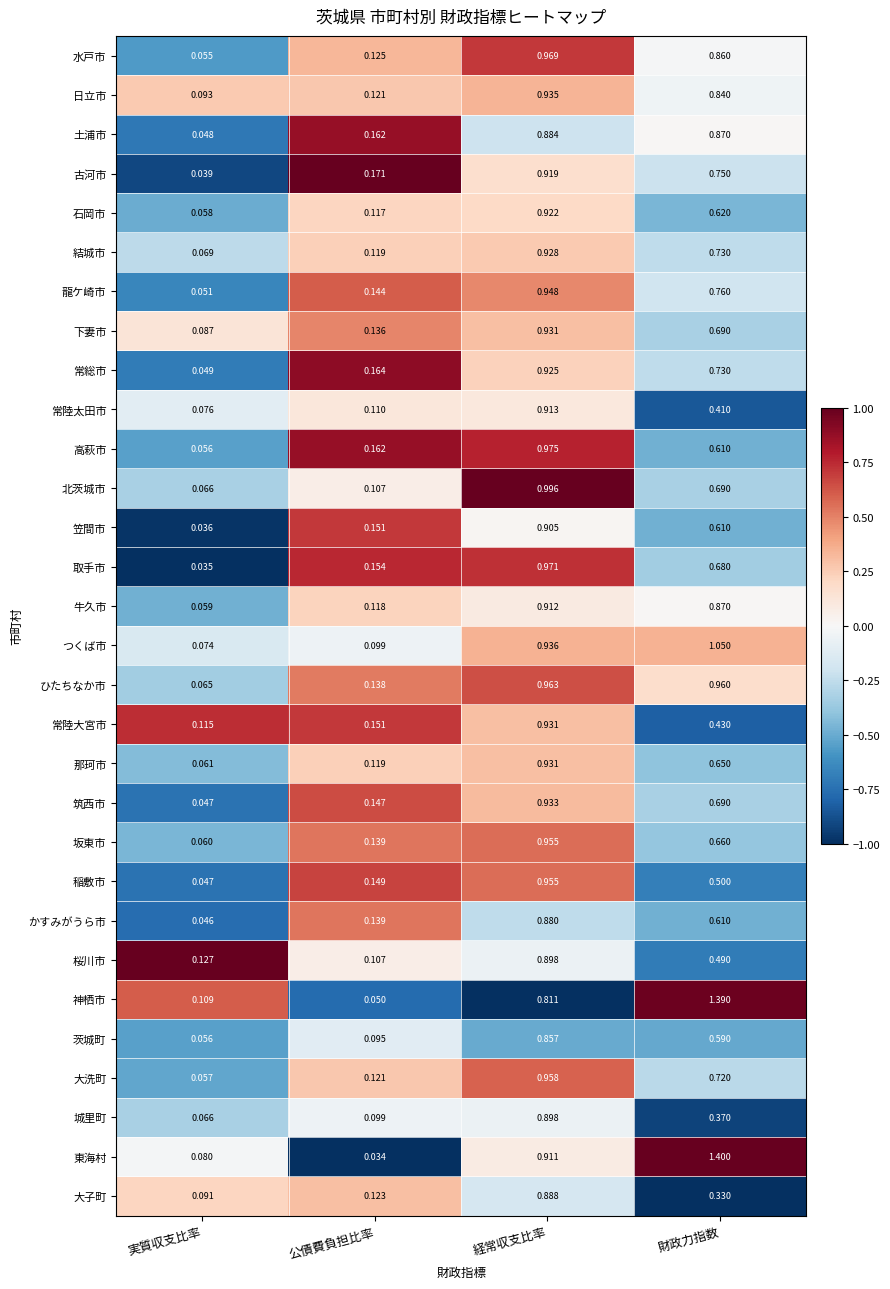

At which category is the sum across all series the highest?

経常収支比率